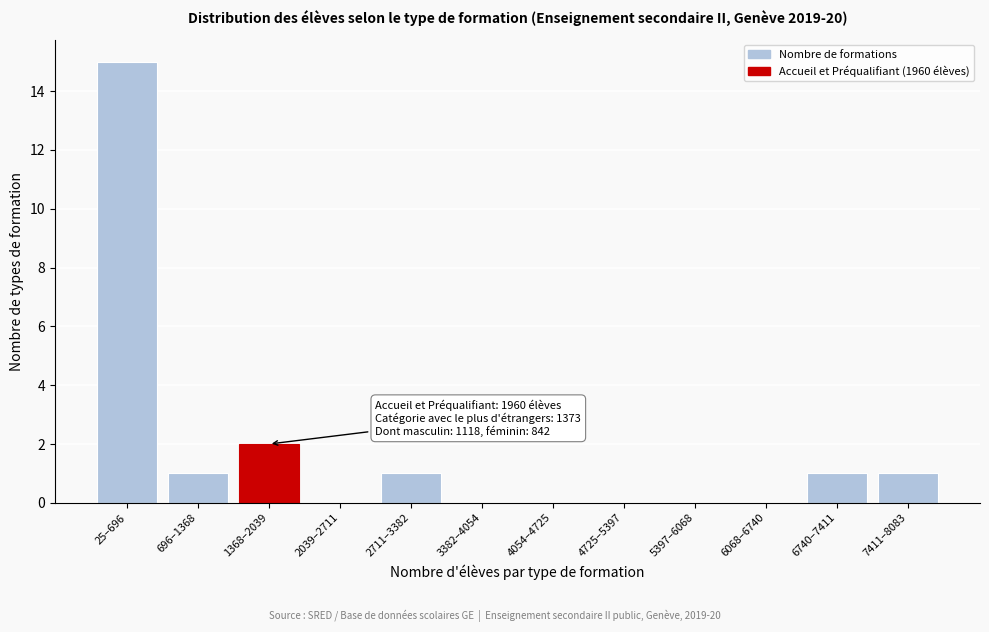

Reading left to right, list all the values displayed in this chart.

25–696=15	696–1368=1	1368–2039=2	2039–2711=0	2711–3382=1	3382–4054=0	4054–4725=0	4725–5397=0	5397–6068=0	6068–6740=0	6740–7411=1	7411–8083=1